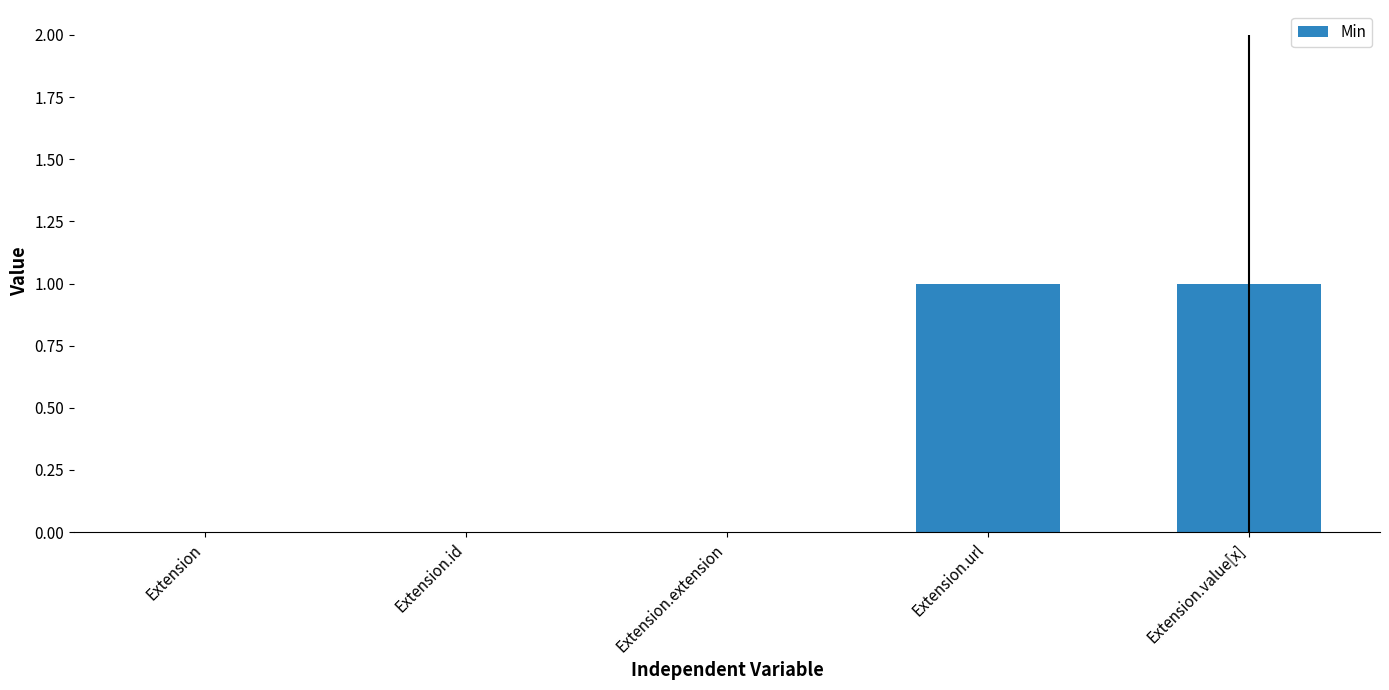

Reading left to right, list all the values displayed in this chart.

Extension=0	Extension.id=0	Extension.extension=0	Extension.url=1	Extension.value[x]=1